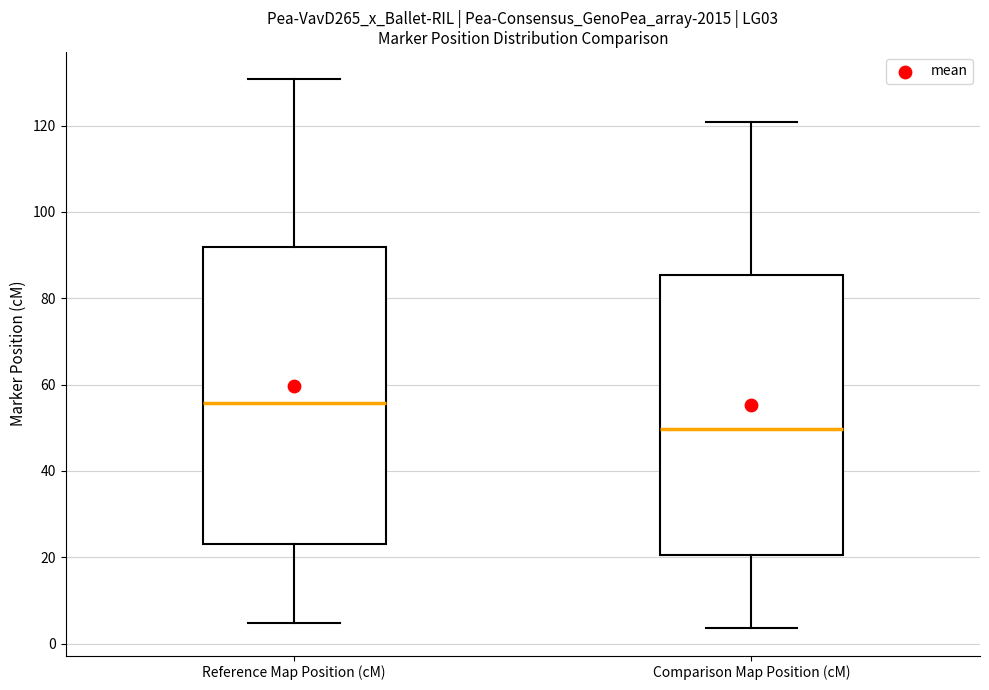

Reading left to right, transcribe this box plot: for each box, give where its median line is, the range the box spans, and where its two whiskers end, as read against the y-axis. The values are not printed on the chart, so give them approximately, as read against the axis.

Reference Map Position (cM): median 56, box 24 to 92, whiskers 4 to 130
Comparison Map Position (cM): median 50, box 20 to 86, whiskers 4 to 120